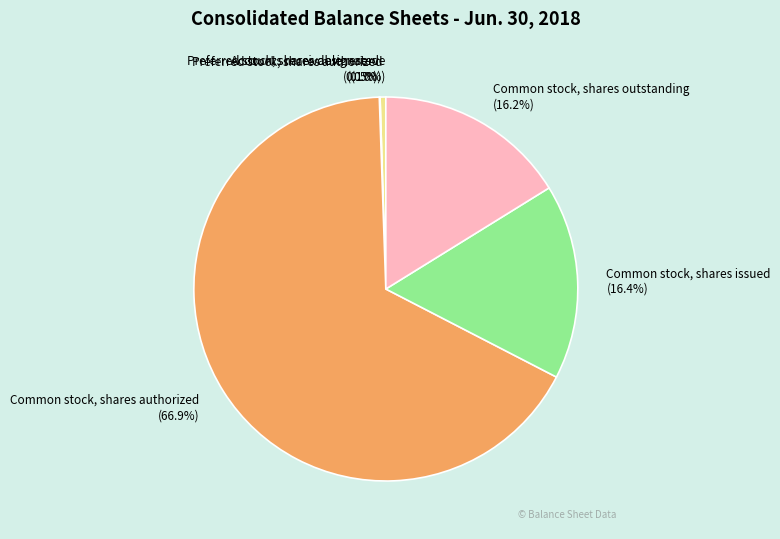

What is the ratio of the value at Common stock, shares outstanding to the value at Common stock, shares issued?

1.0